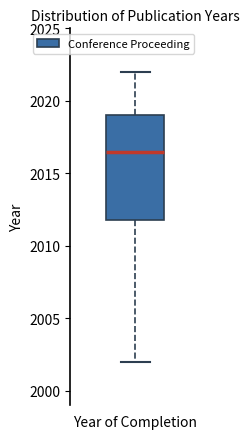

Transcribe this box plot: give where the median line is, the range the box spans, and where the two whiskers end, as read against the y-axis. The values are not printed on the chart, so give them approximately, as read against the axis.

median 2016.5, box 2012.0 to 2019.0, whiskers 2002.0 to 2022.0